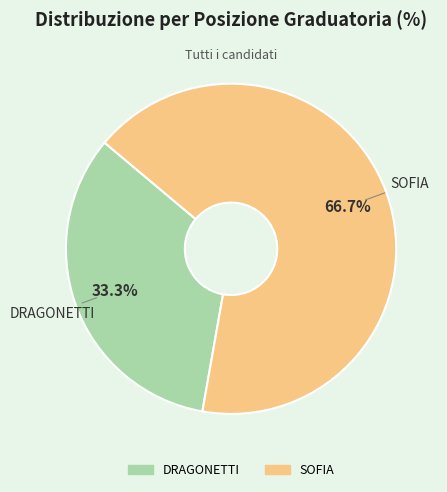

To the nearest percent, what is the combined percentage of DRAGONETTI and SOFIA?

100%